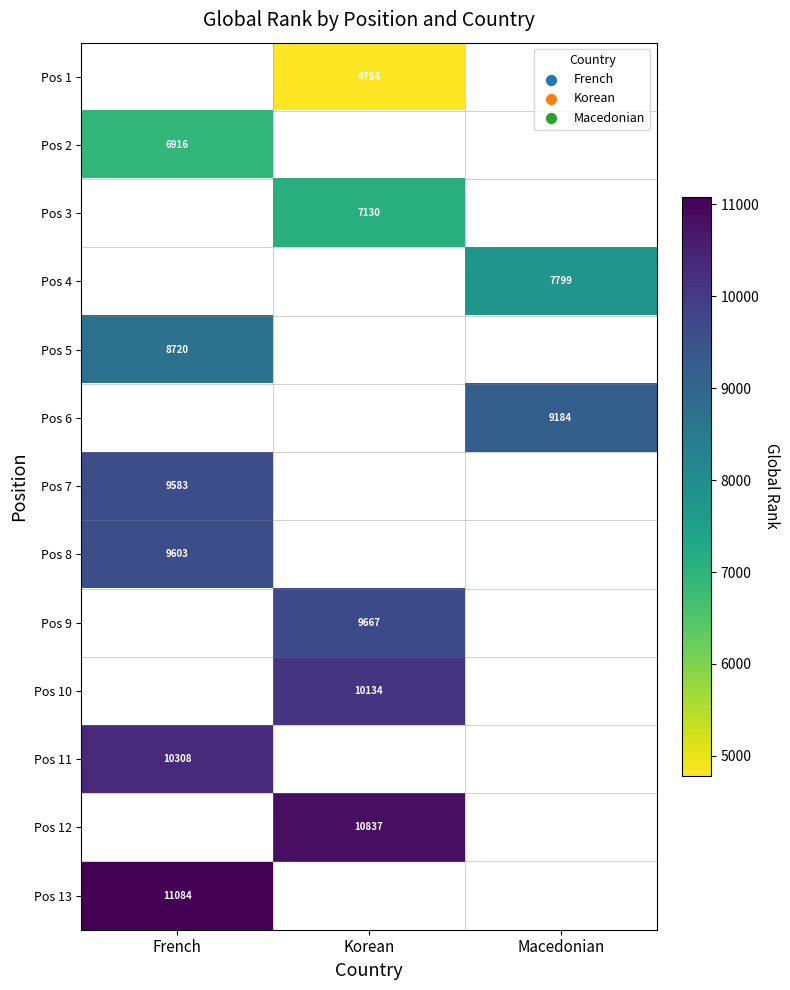

What is the difference between the highest and lowest values at Korean?

6053.0